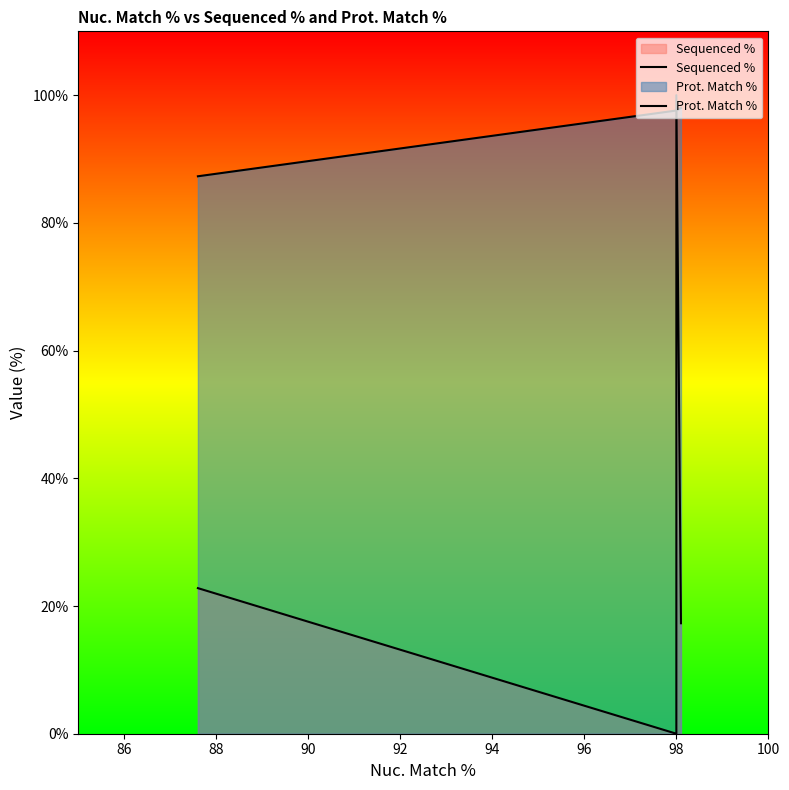

True or false: Prot. Match % has more than 1 interior local peaks.

False